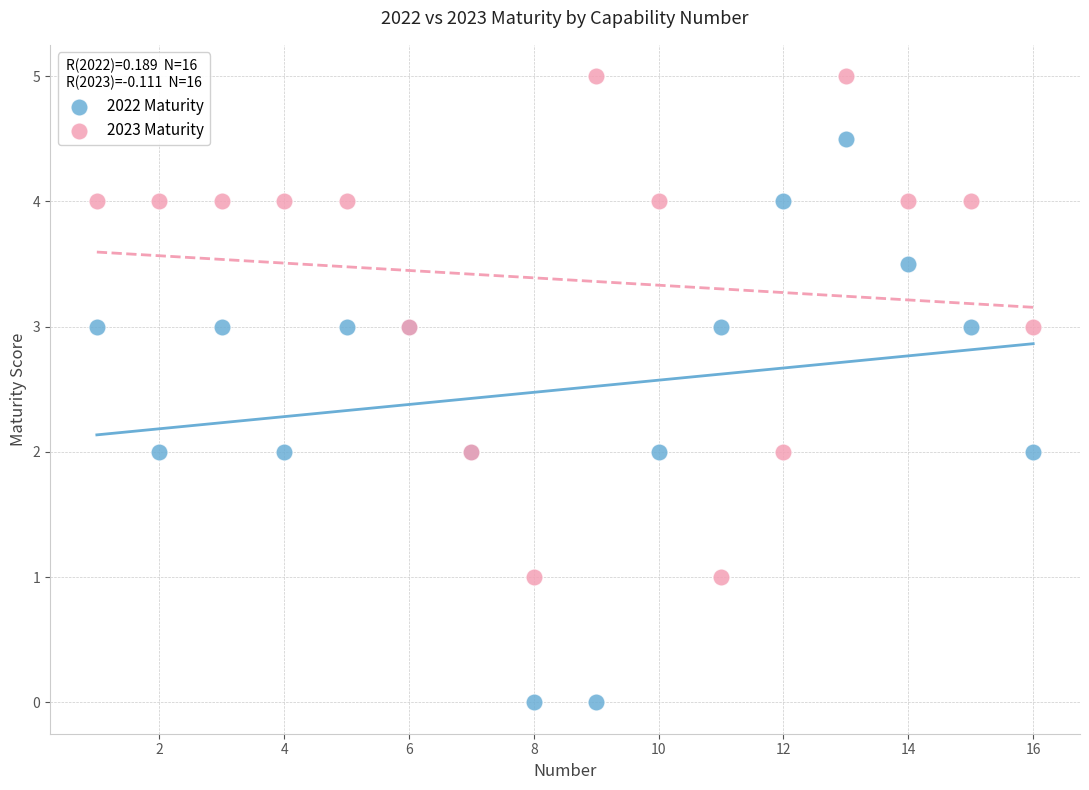

Which series reaches the maximum Y coordinate?

2023 Maturity